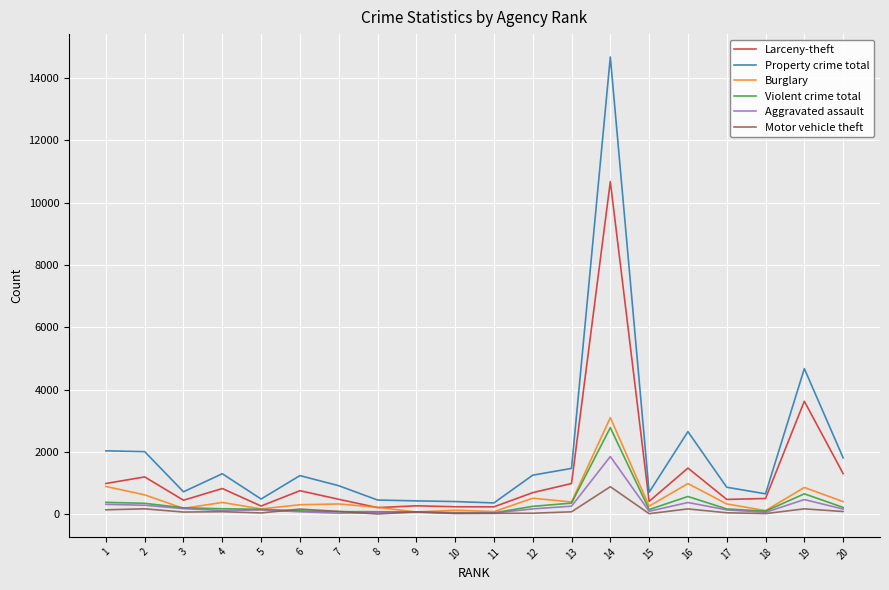

True or false: Property crime total and Aggravated assault cross at least once.

False